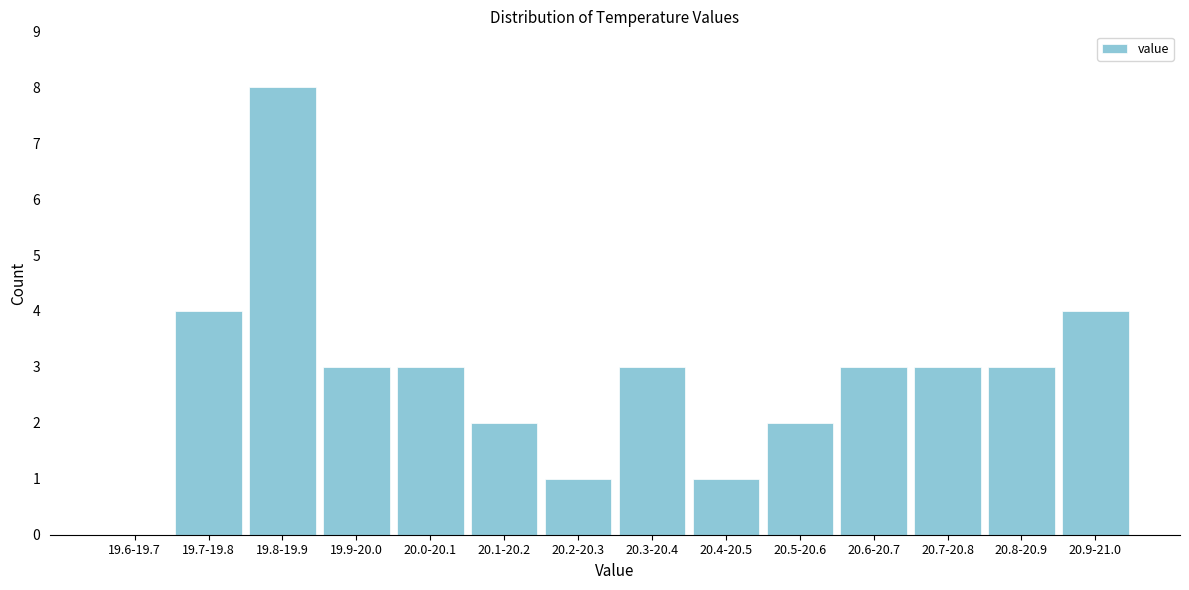

Reading right to left, transcribe all the data shown in this chart.

20.9-21.0=4	20.8-20.9=3	20.7-20.8=3	20.6-20.7=3	20.5-20.6=2	20.4-20.5=1	20.3-20.4=3	20.2-20.3=1	20.1-20.2=2	20.0-20.1=3	19.9-20.0=3	19.8-19.9=8	19.7-19.8=4	19.6-19.7=0